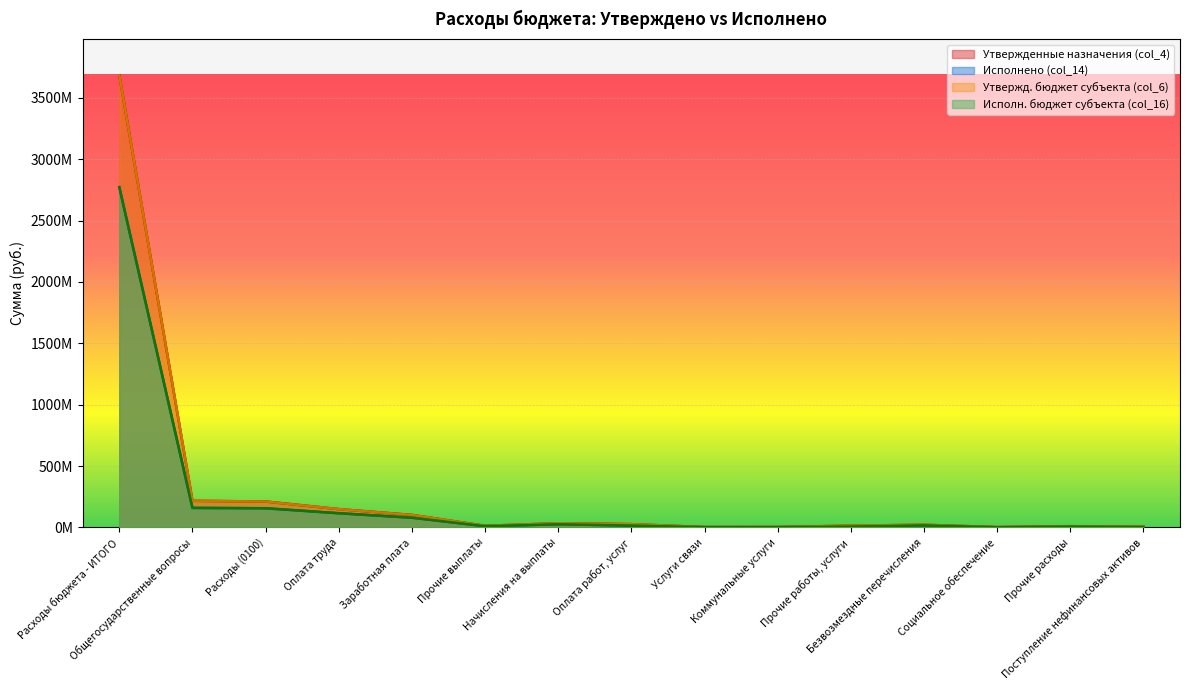

Which has a higher value, Безвозмездные перечисления or Прочие выплаты?

Безвозмездные перечисления